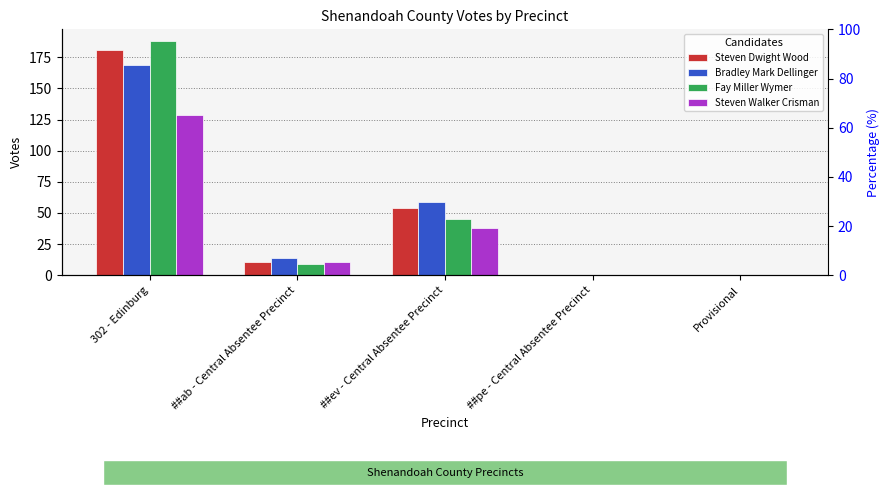

What position from the right is ##pe - Central Absentee Precinct?

2